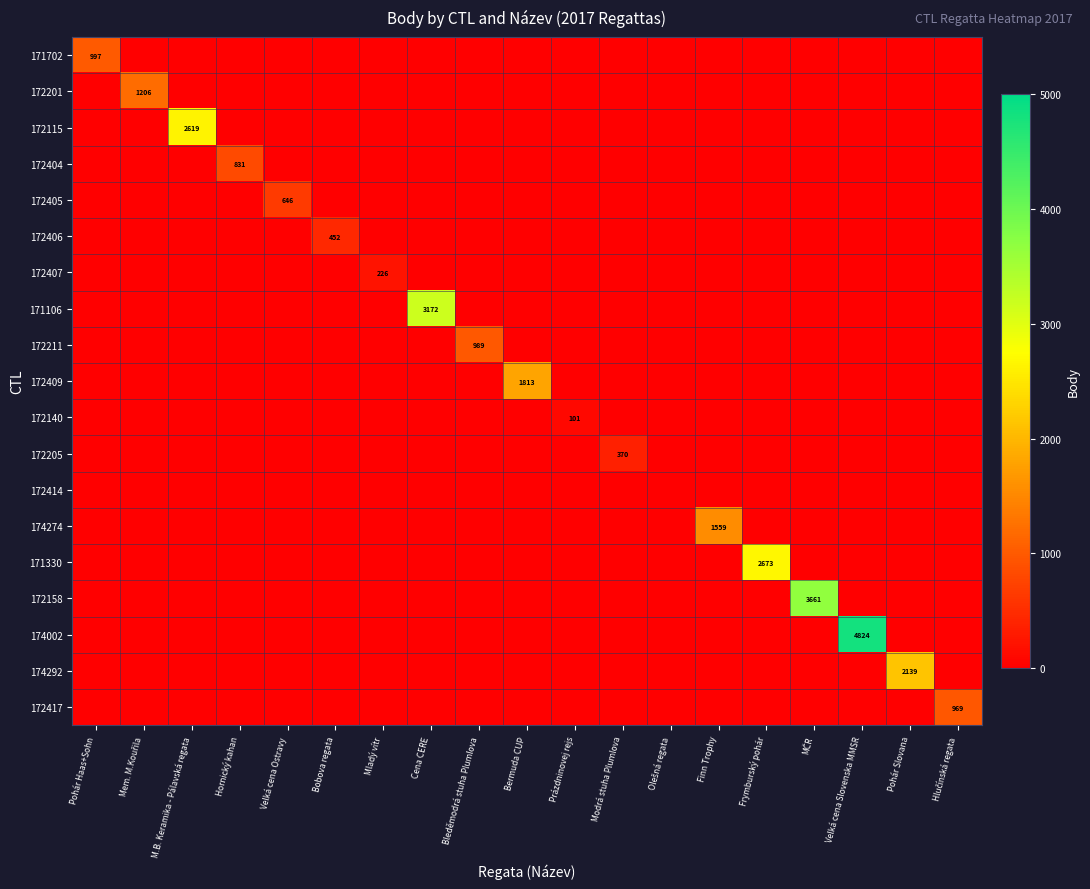

List the series in order of their peak value, highest first.

174002, 172158, 171106, 171330, 172115, 174292, 172409, 174274, 172201, 171702, 172211, 172417, 172404, 172405, 172406, 172205, 172407, 172140, 172414